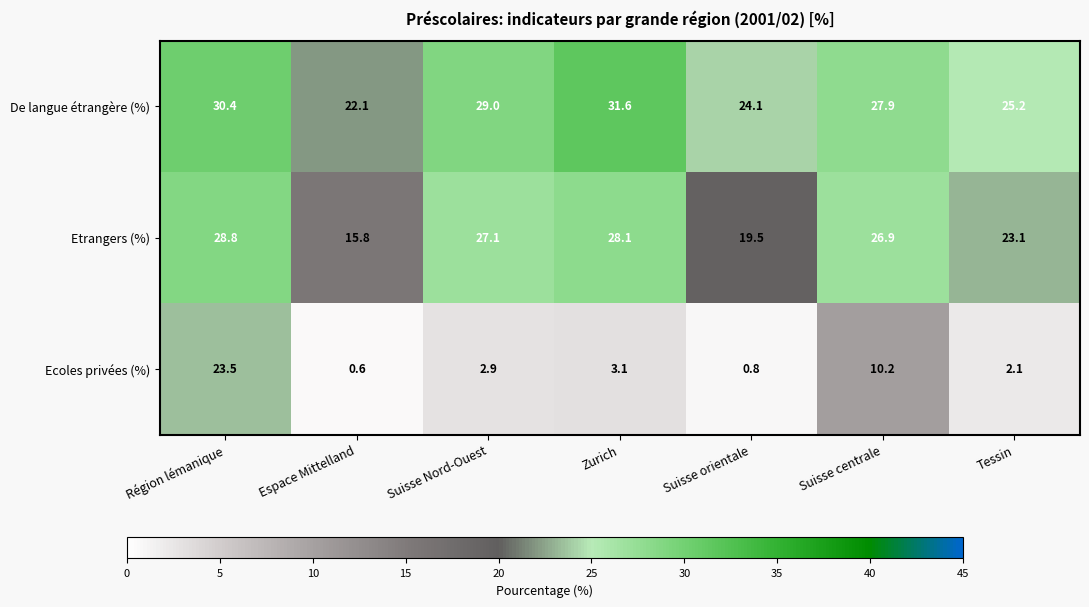

The Ecoles privées (%) series shows 16.9 at Suisse centrale. True or false?

False